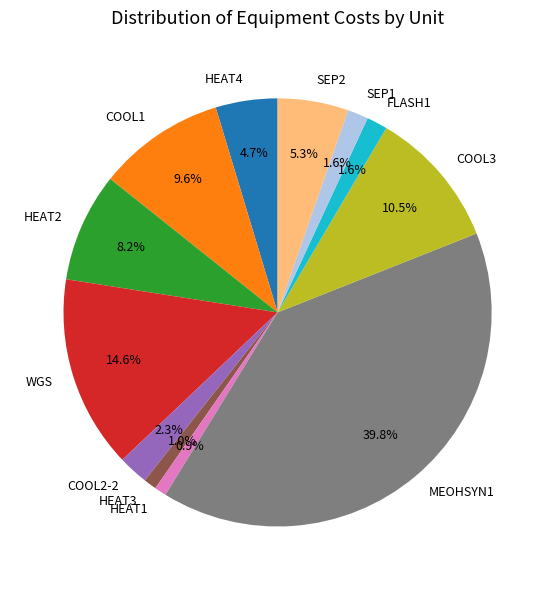

The MEOHSYN1 slice represents 40% of the pie. True or false?

True